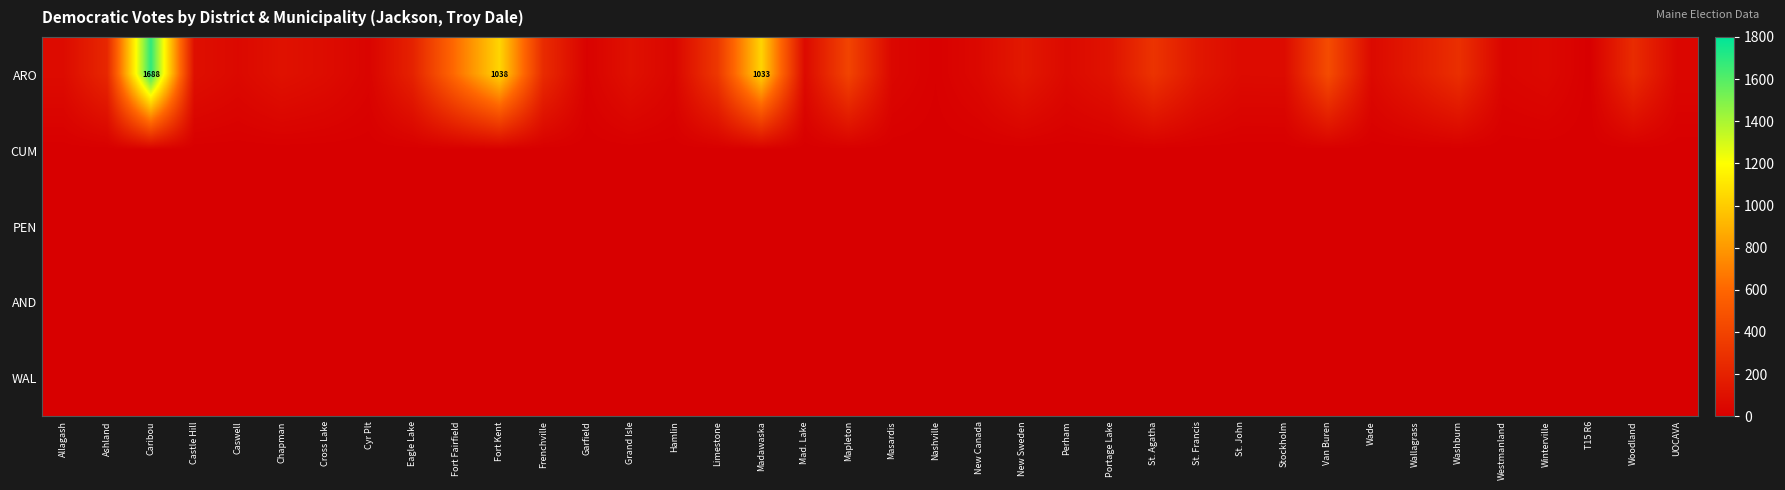

How many data points does each series have?

38